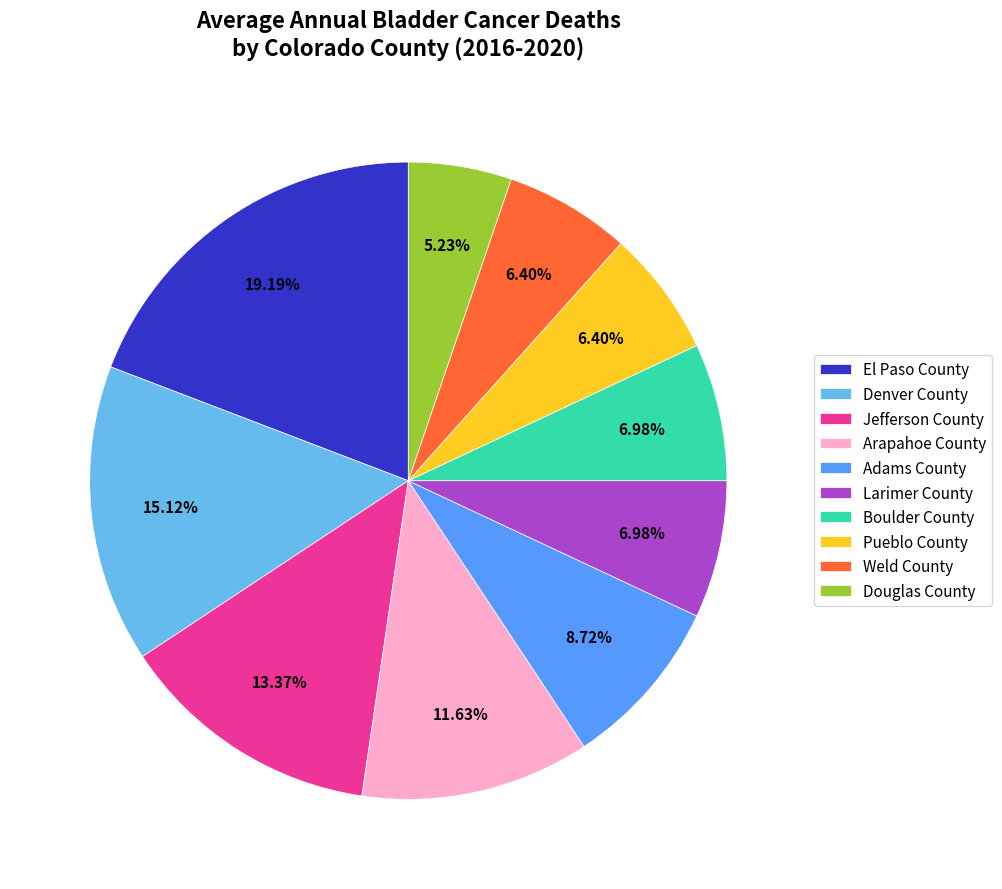

What percentage do El Paso County and Pueblo County together represent?

25.6%